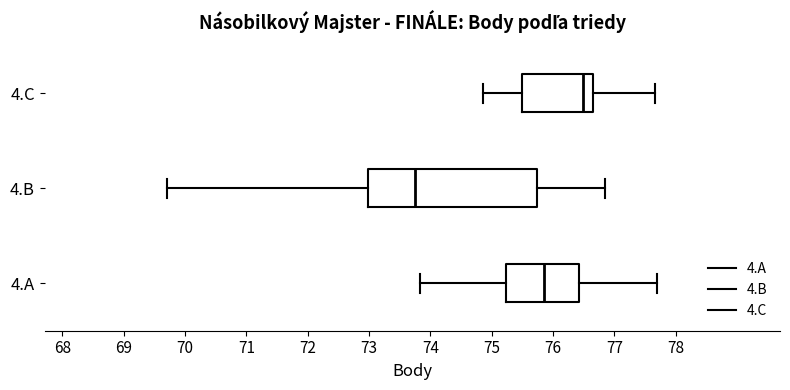

Reading bottom to top, transcribe this box plot: for each box, give where its median line is, the range the box spans, and where its two whiskers end, as read against the x-axis. The values are not printed on the chart, so give them approximately, as read against the axis.

4.A: median 75.9, box 75.2 to 76.4, whiskers 73.8 to 77.7
4.B: median 73.8, box 73.0 to 75.7, whiskers 69.7 to 76.9
4.C: median 76.5, box 75.5 to 76.7, whiskers 74.9 to 77.7